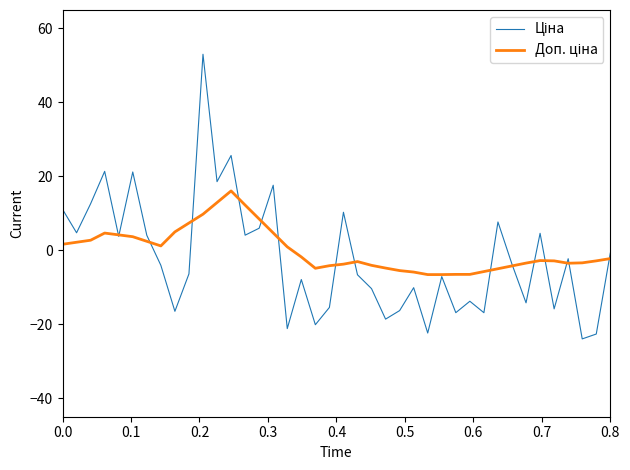

What is the difference between the second highest and second lowest values in the Ціна series?

48.3